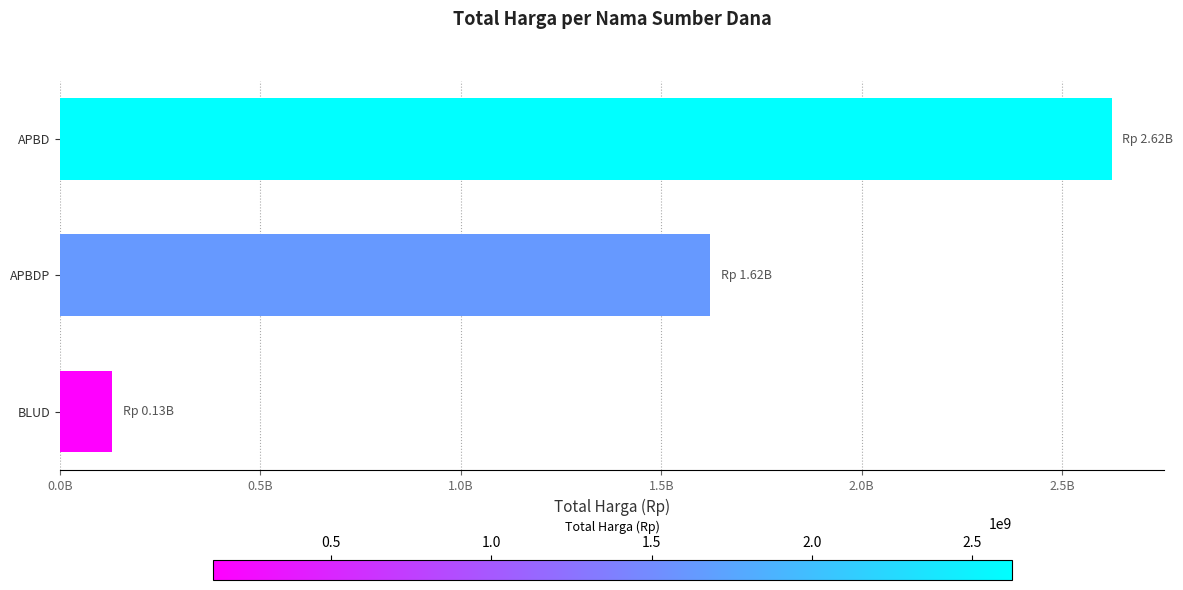

Rank the categories by value from highest to lowest.

APBD, APBDP, BLUD